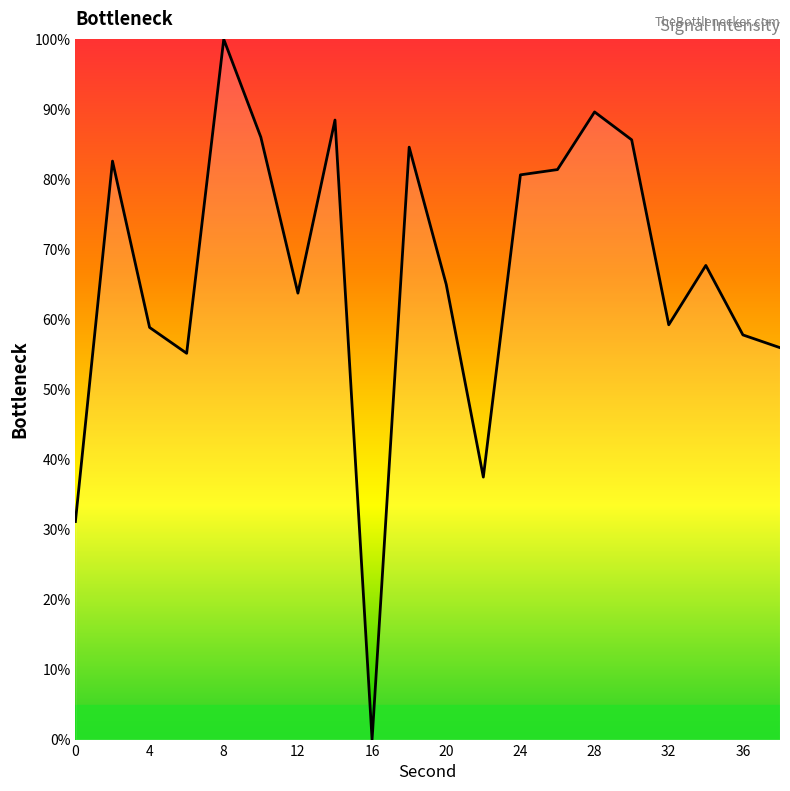

Count the number of categories in the chart.

20